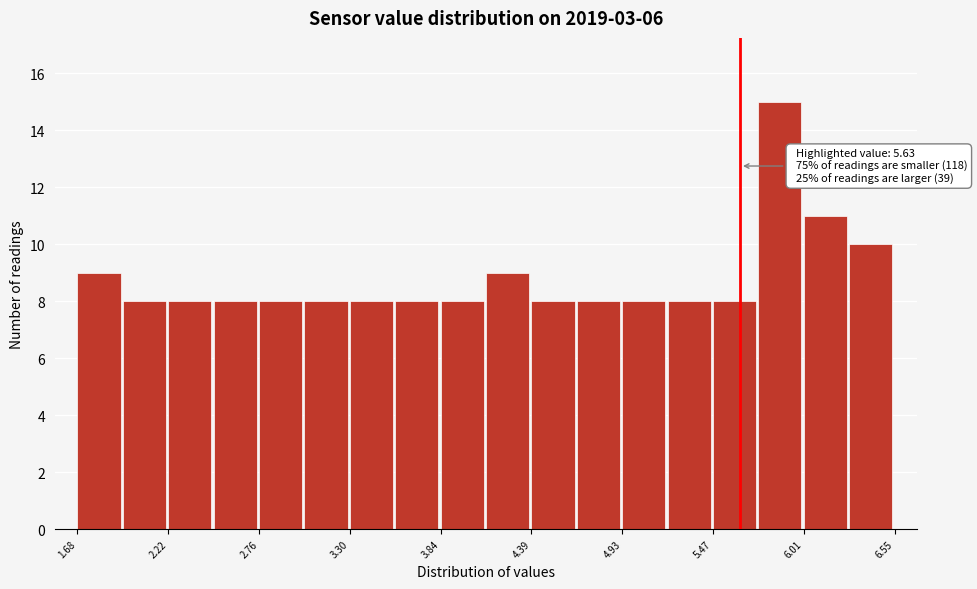

Around what value on the x-axis is the tallest bar? Give the approximate position of its centre, as read against the axis.

5.9